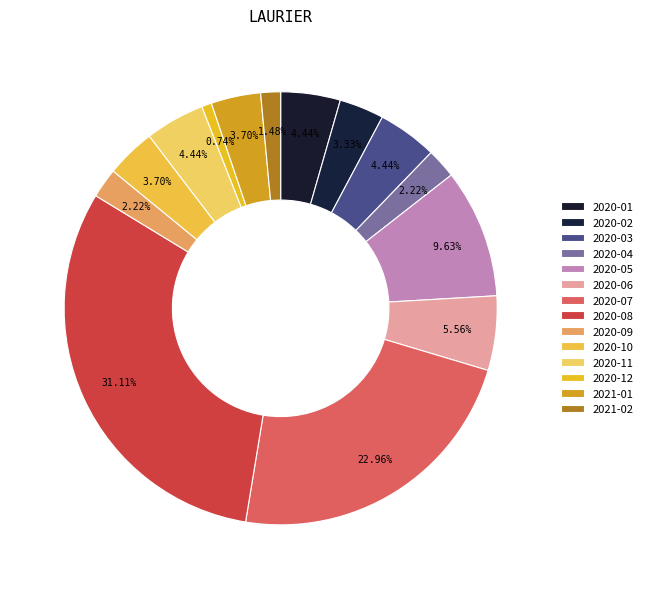

True or false: 2020-06 accounts for 6% of the total.

True